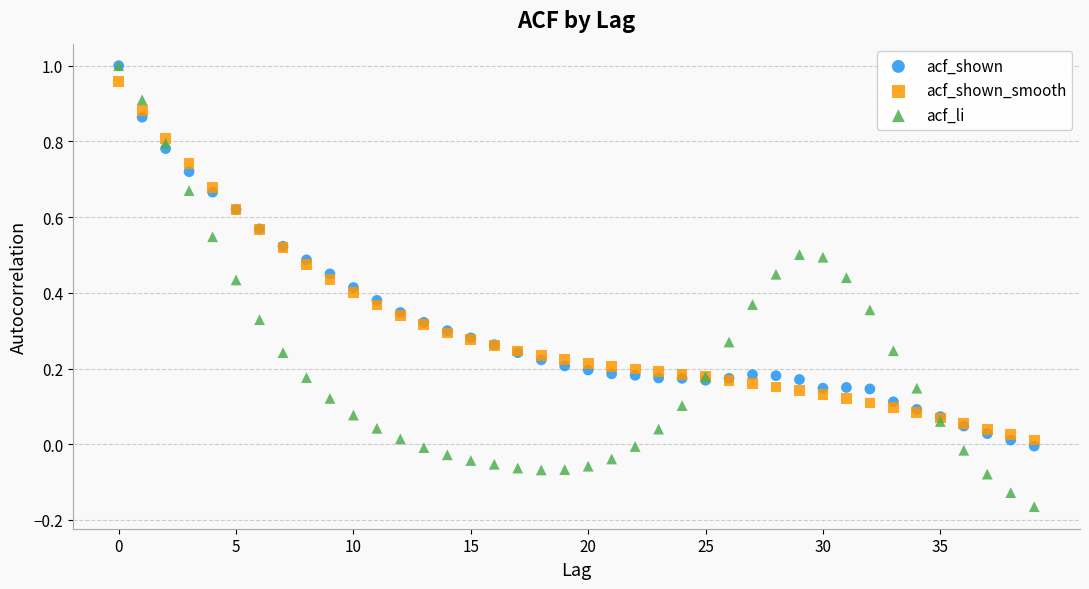

What are all the series names shown in the legend?

acf_shown, acf_shown_smooth, acf_li